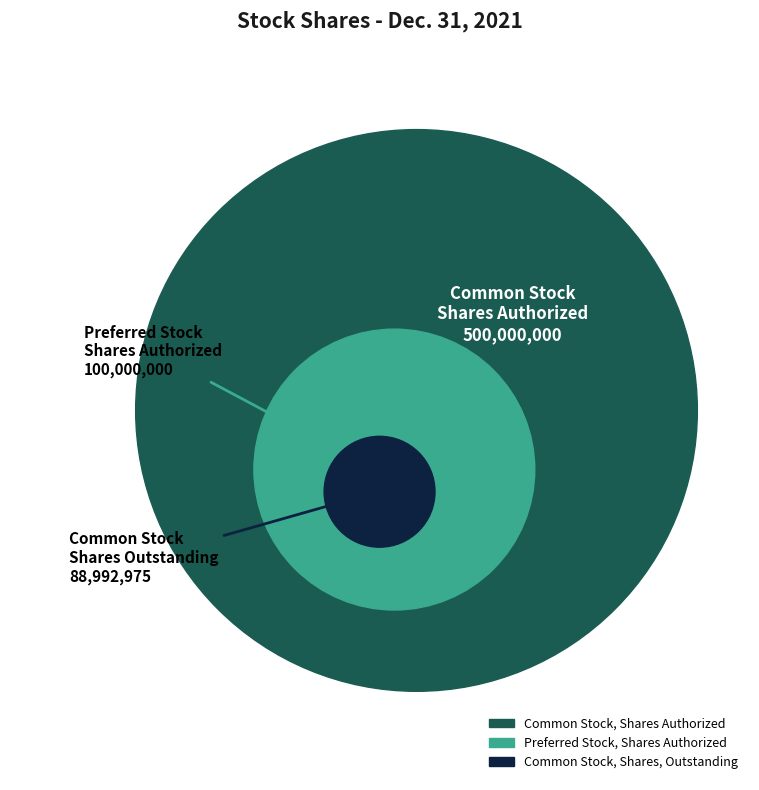

Is it true that Common Stock, Shares Authorized is 67% of the pie?

False